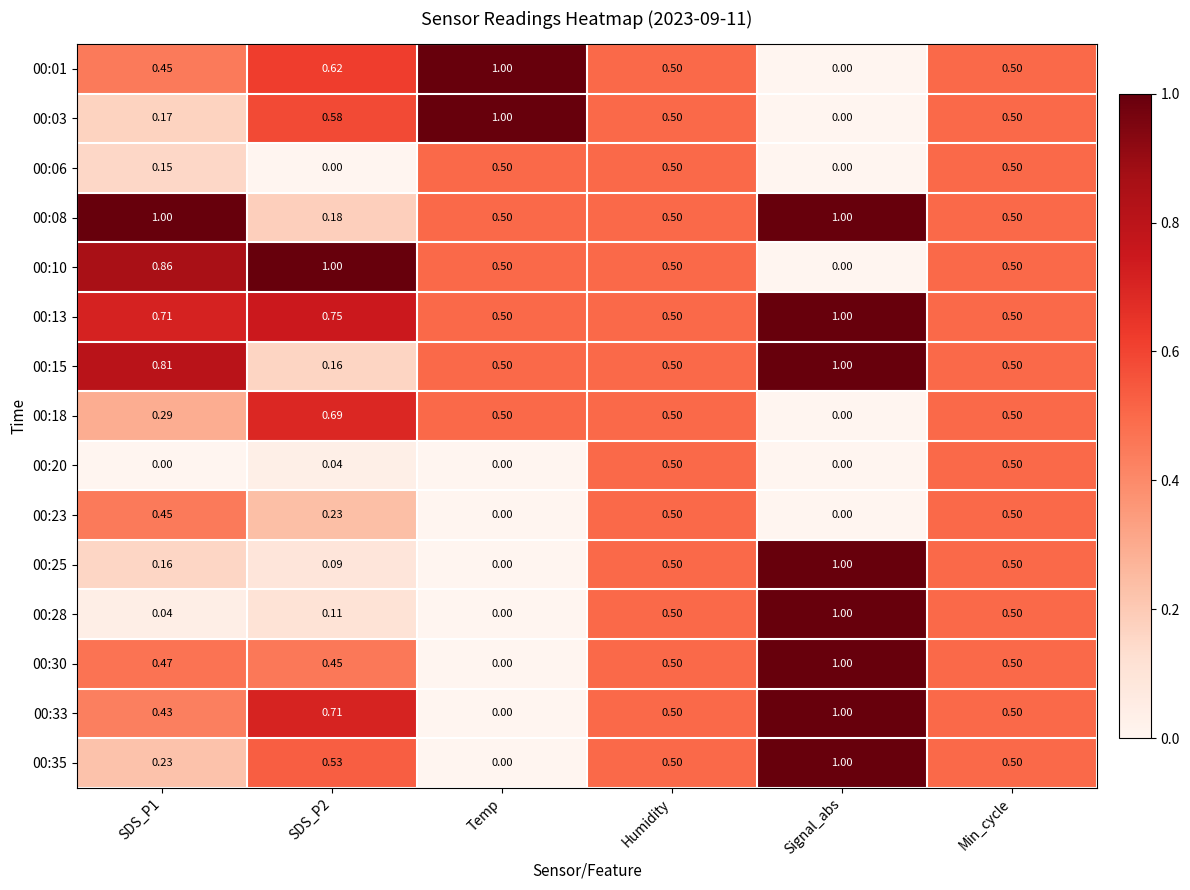

How many series are shown in this chart?

15